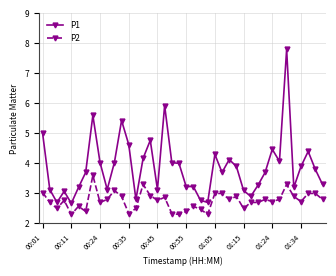

Which series has the largest range (max minus min)?

P1